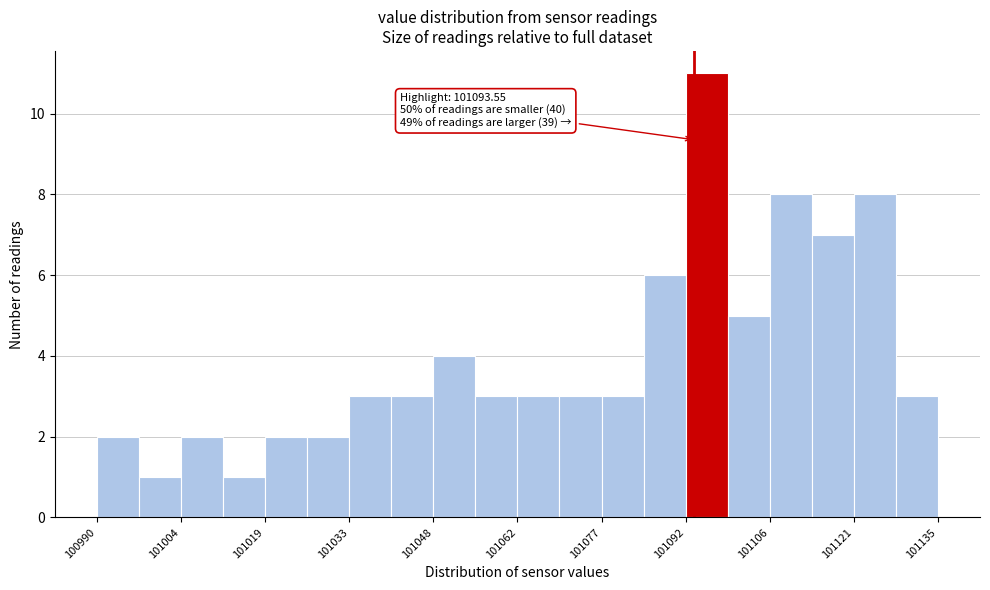

Around what value on the x-axis is the tallest bar? Give the approximate position of its centre, as read against the axis.

101096